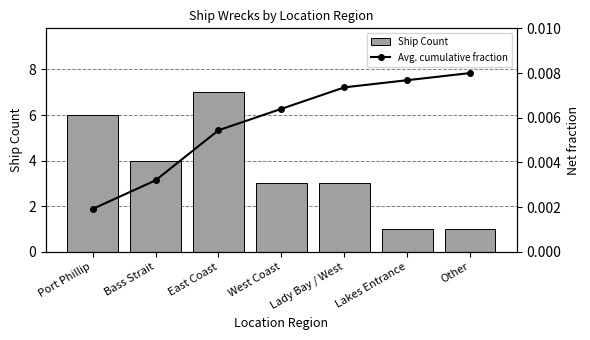

Which series has the largest range (max minus min)?

Ship Count